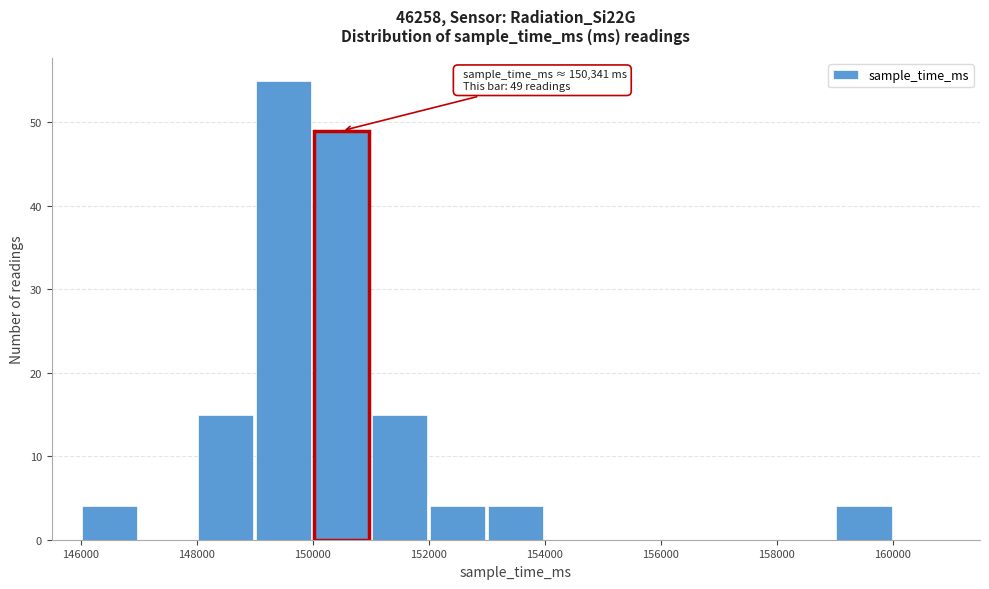

Which range on the x-axis has the tallest bar?

149000 to 150000